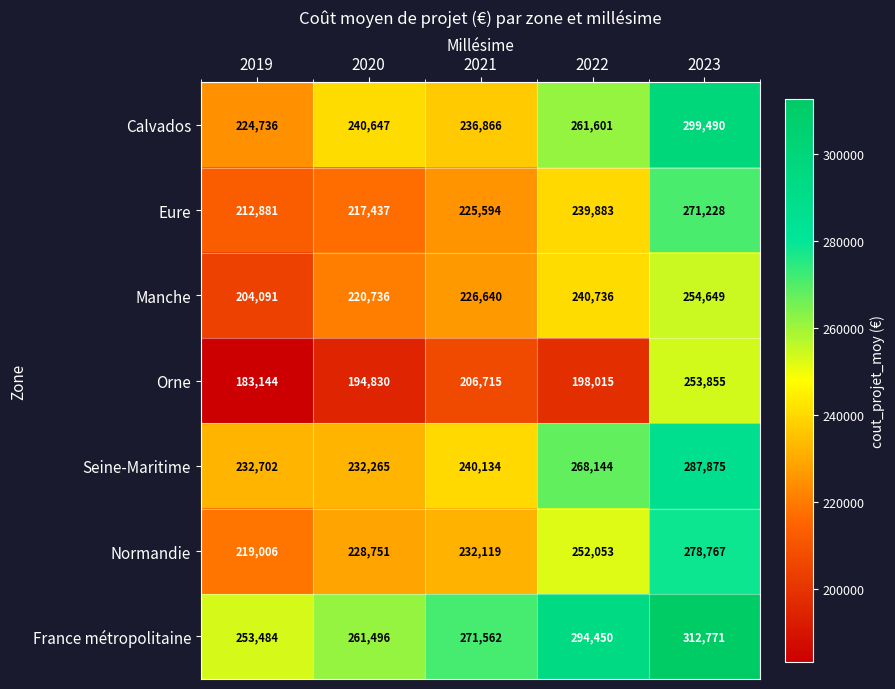

What value does the Eure series have at 2021, to the nearest 50?

225600